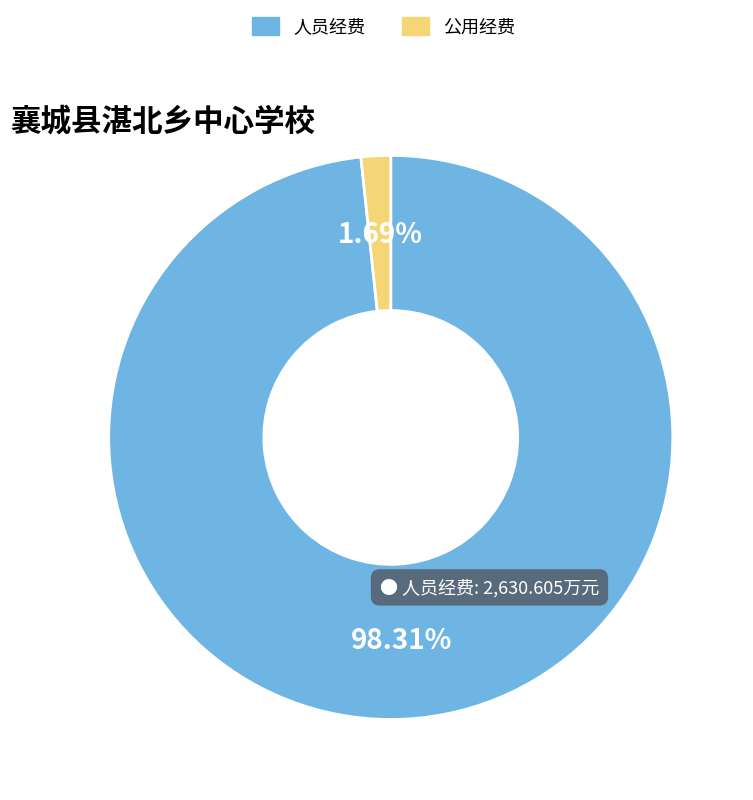

Does any single category account for the majority?

Yes